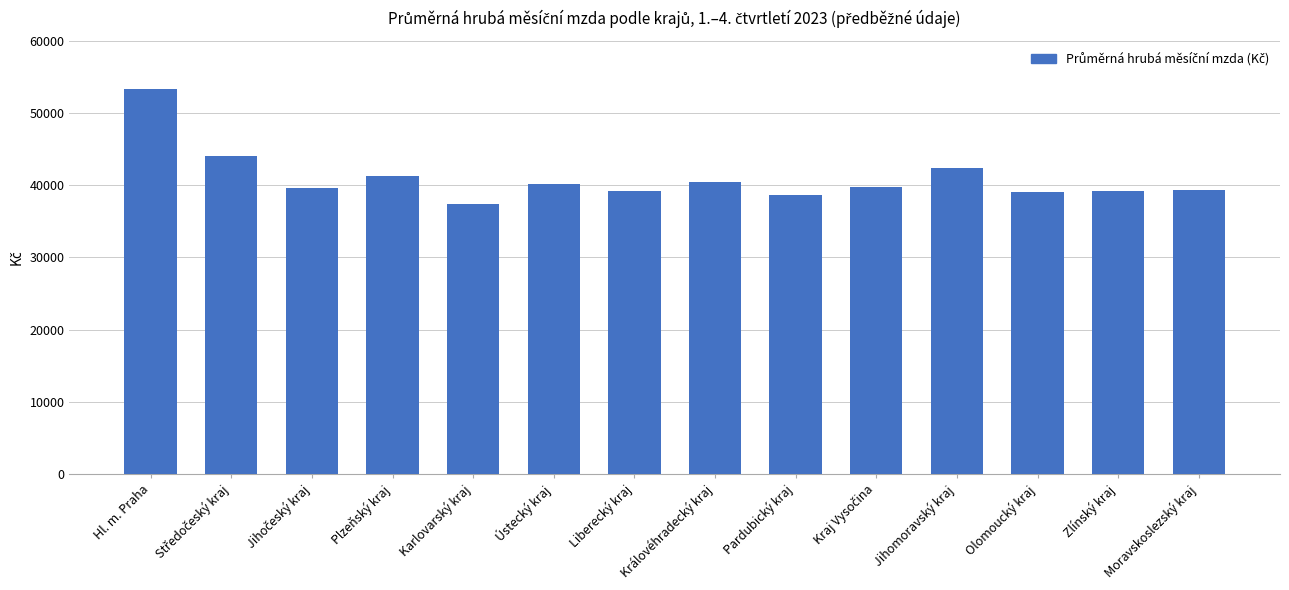

True or false: the data shows 40122 at Ústecký kraj.

True